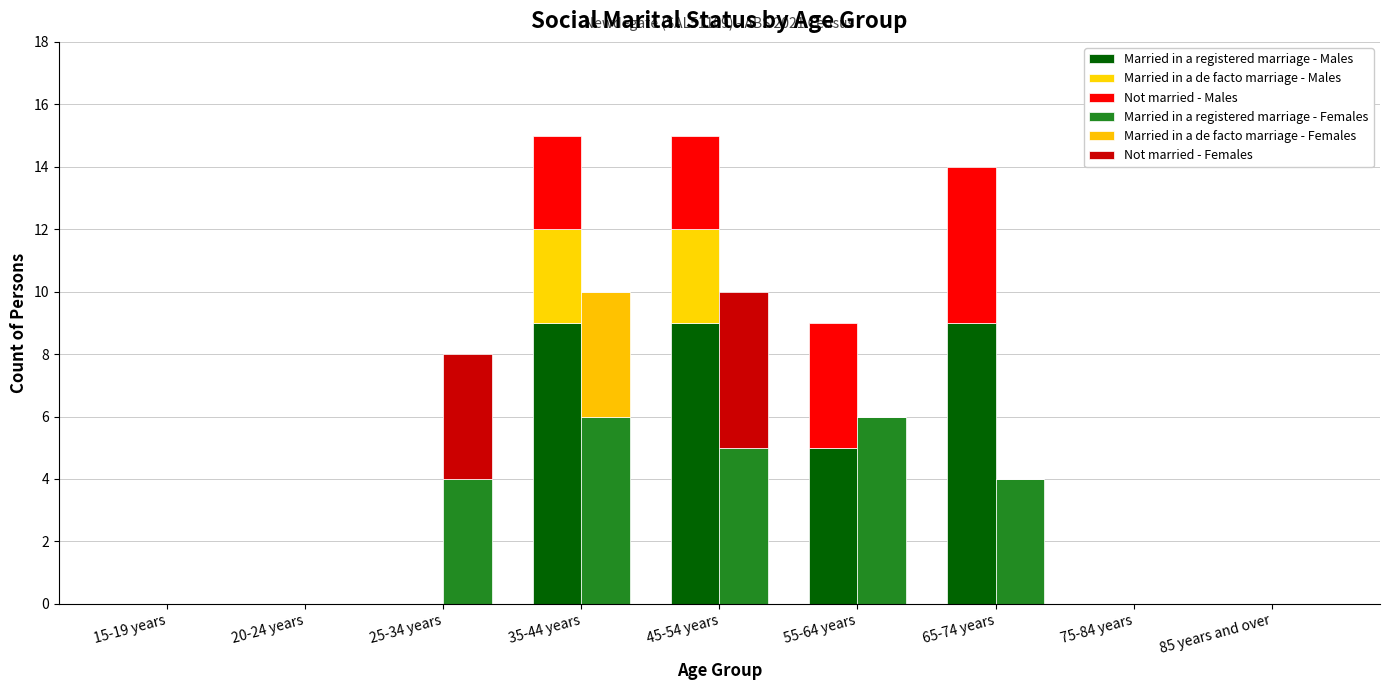

The Married in a registered marriage - Females series shows 2 at 35-44 years. True or false?

False